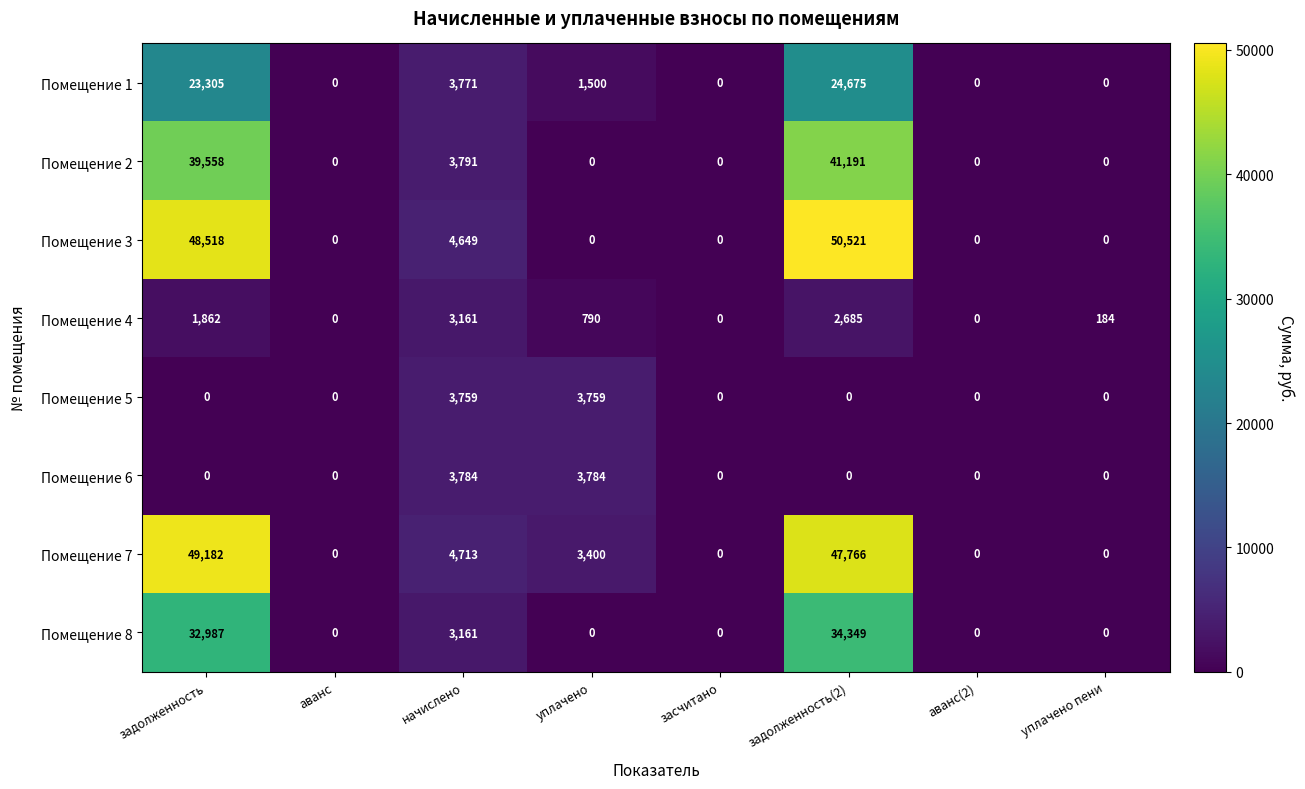

What is the difference between the second highest and second lowest values in the Помещение 2 series?

39558